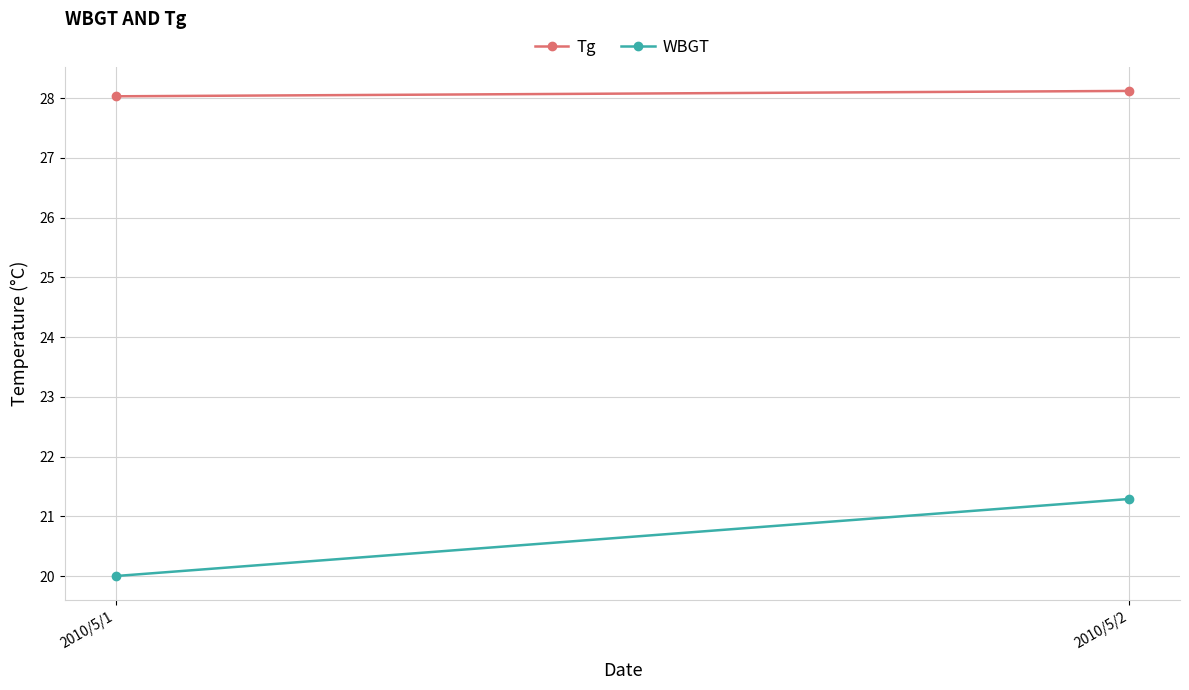

At which category is the sum across all series the highest?

2010/5/2